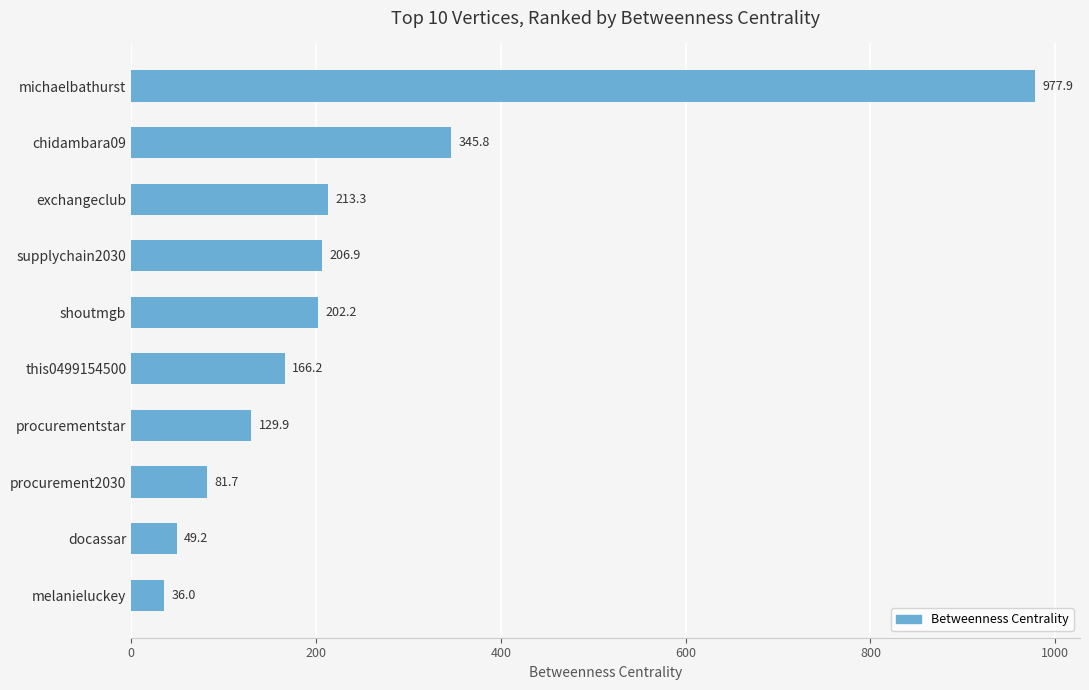

What is the difference between the maximum and second lowest values?

928.7